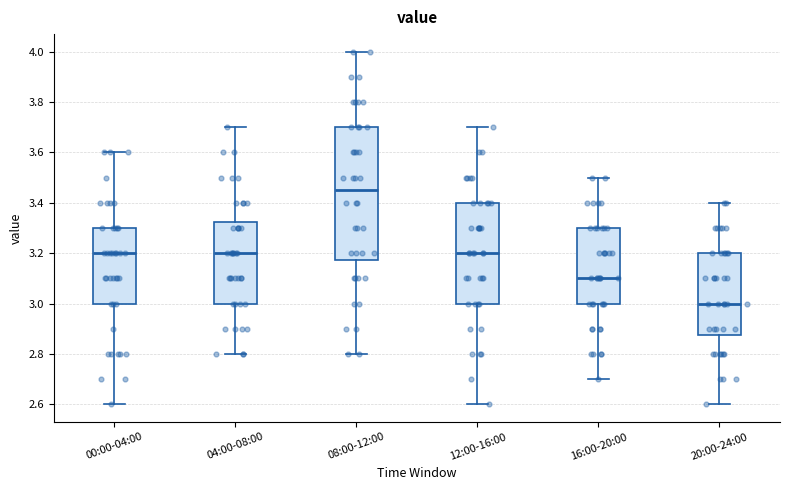

Which box is the tallest, from its lower edge to its upper edge?

08:00-12:00